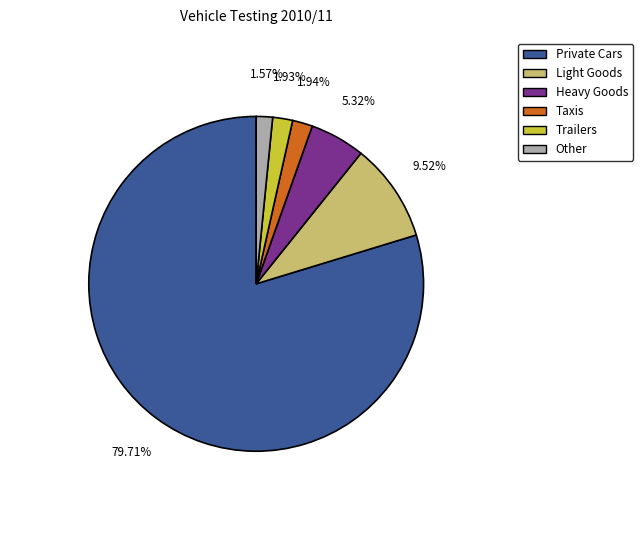

Is it true that Light Goods is 10% of the pie?

True